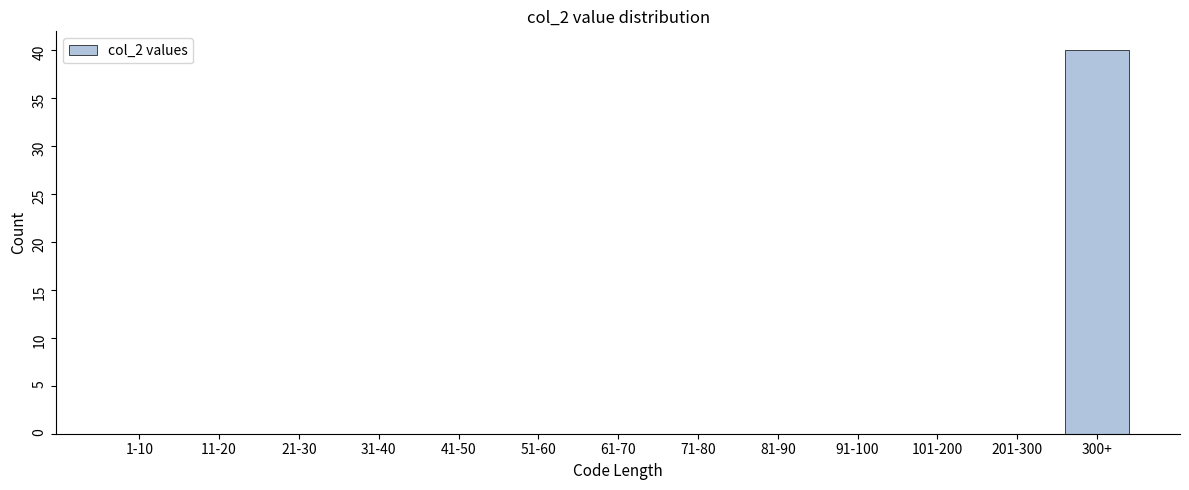

Reading left to right, extract all data points from this chart.

1-10=0	11-20=0	21-30=0	31-40=0	41-50=0	51-60=0	61-70=0	71-80=0	81-90=0	91-100=0	101-200=0	201-300=0	300+=40